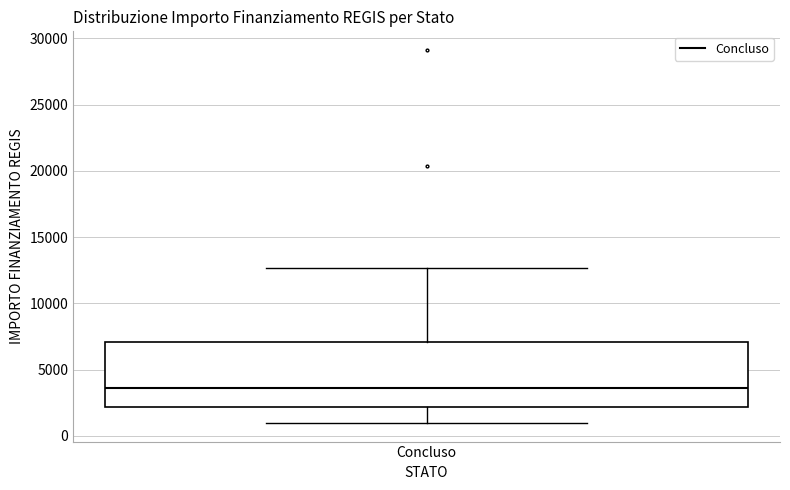

Where does the median line of the box for Concluso sit on the y-axis? The values are not printed on the chart, so give them approximately, as read against the axis.

3500